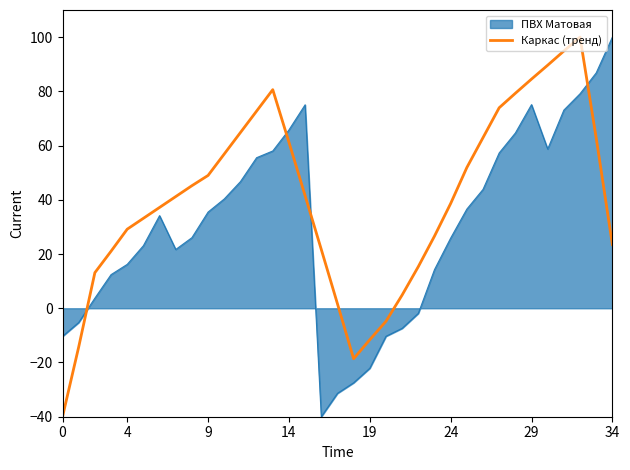

Which series ends up on top after the final intersection of ПВХ Матовая and Каркас (тренд)?

ПВХ Матовая